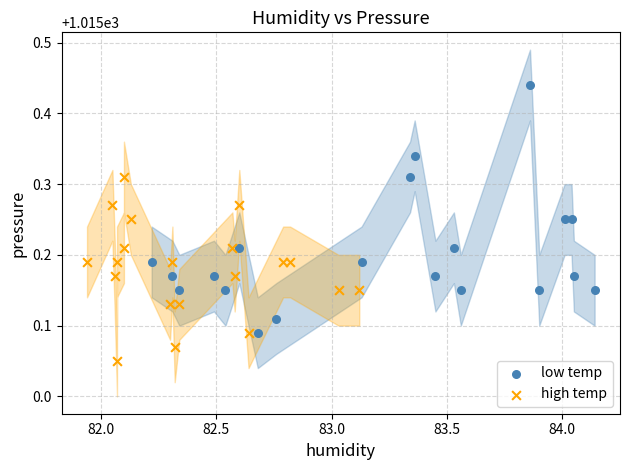

Which series contains the highest Y value?

low temp